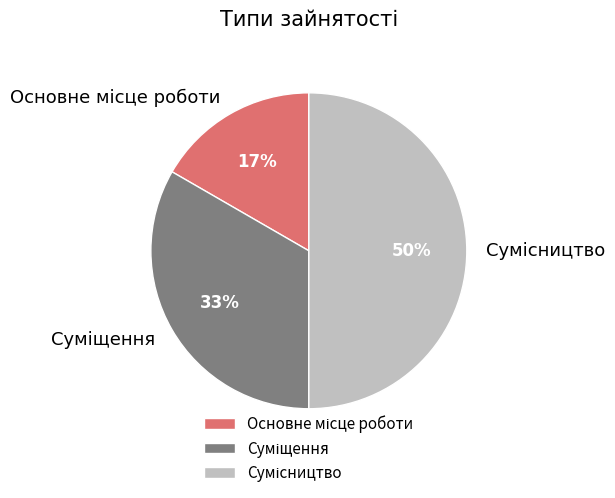

To the nearest percent, what is the difference between the largest and smallest slice percentages?

33%